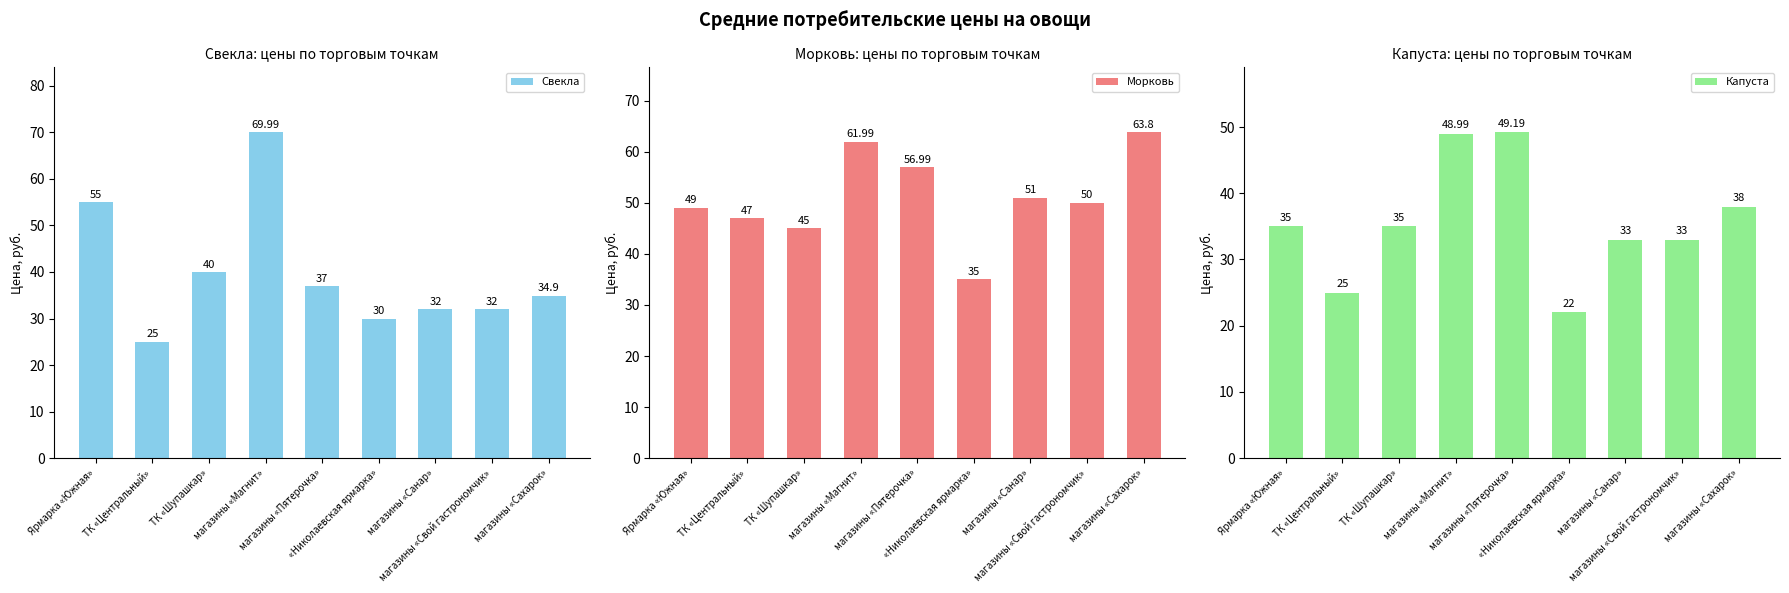

How many data points does each series have?

9